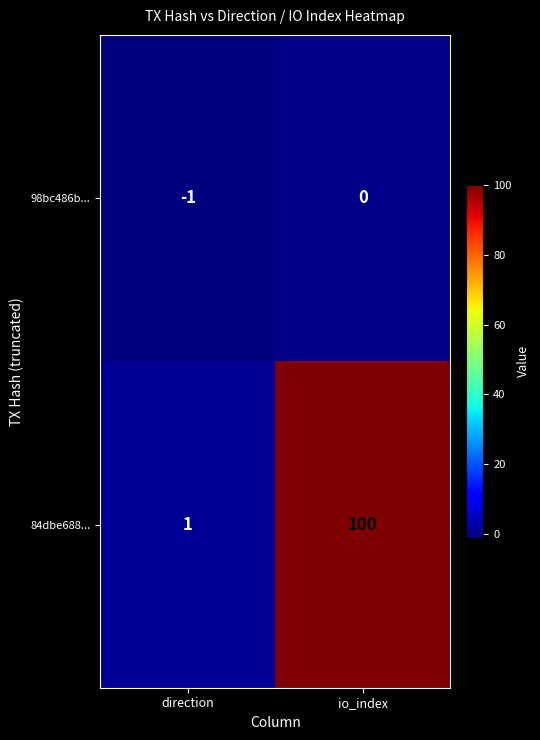

Which series has the largest total across all categories?

84dbe688...